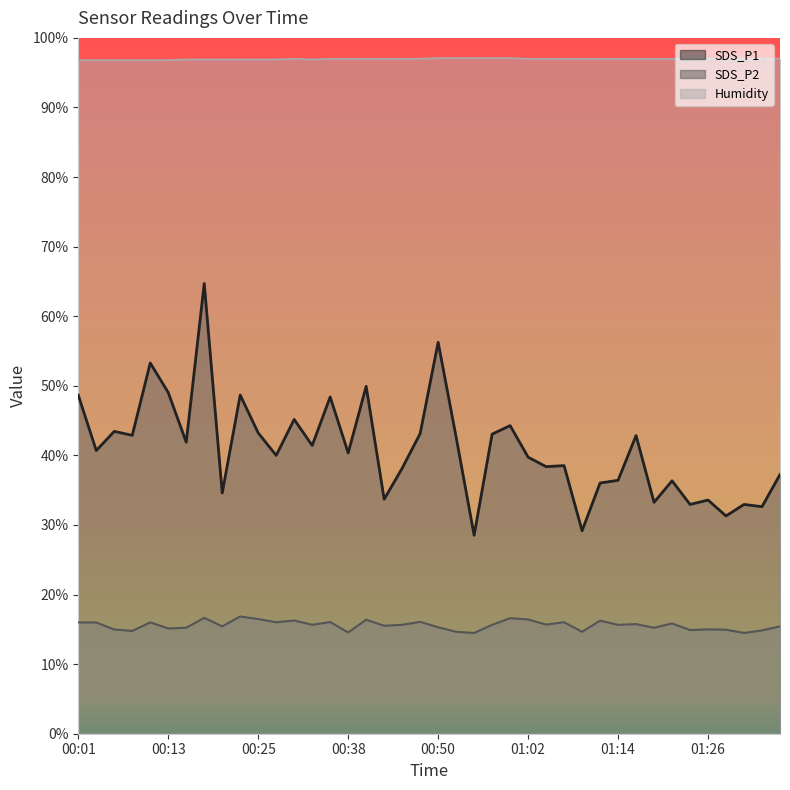

True or false: SDS_P1 has a value of 61.4 at 00:30.

False